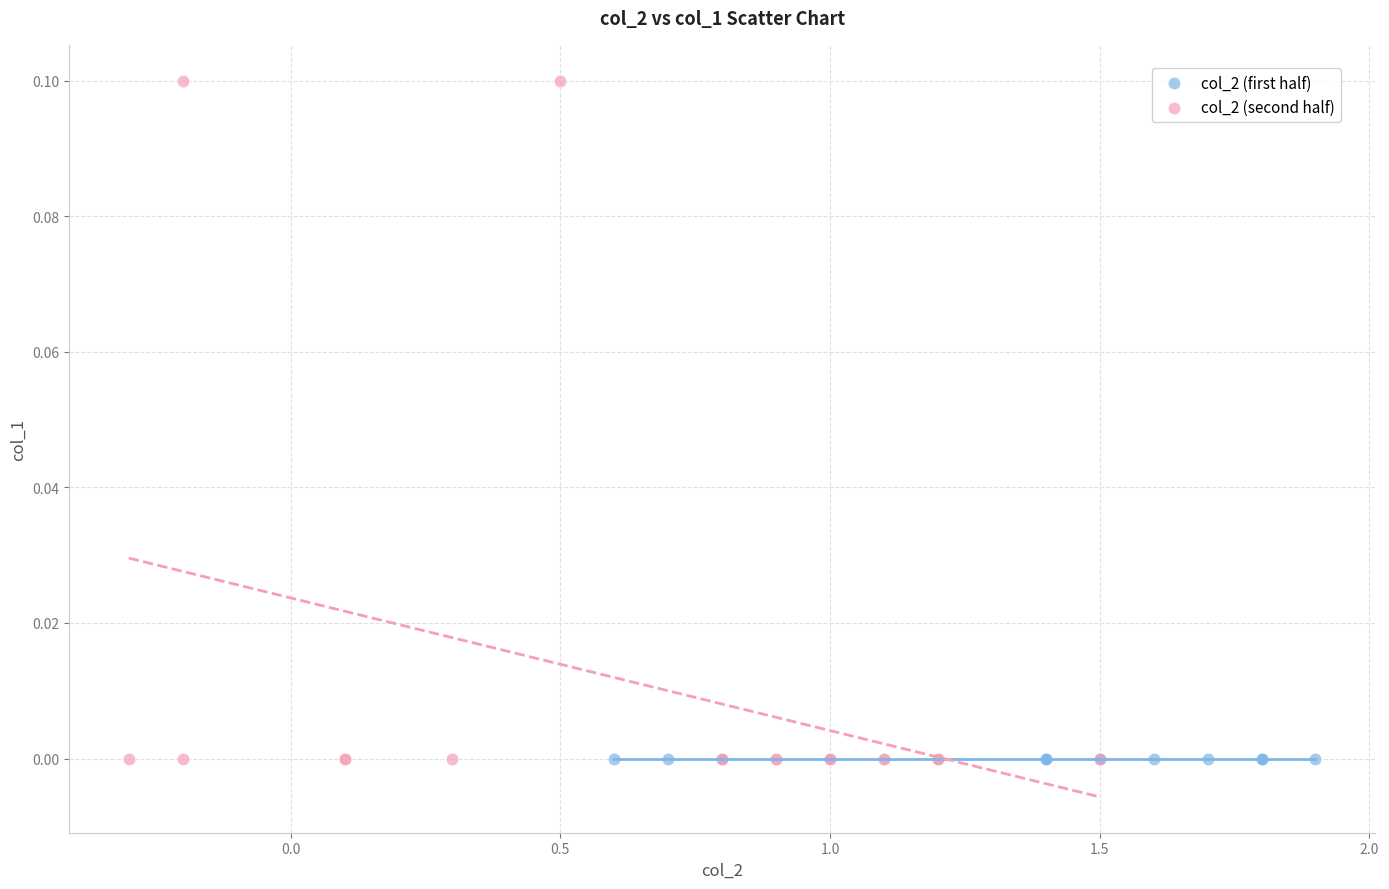

Which series reaches the maximum Y coordinate?

col_2 (second half)